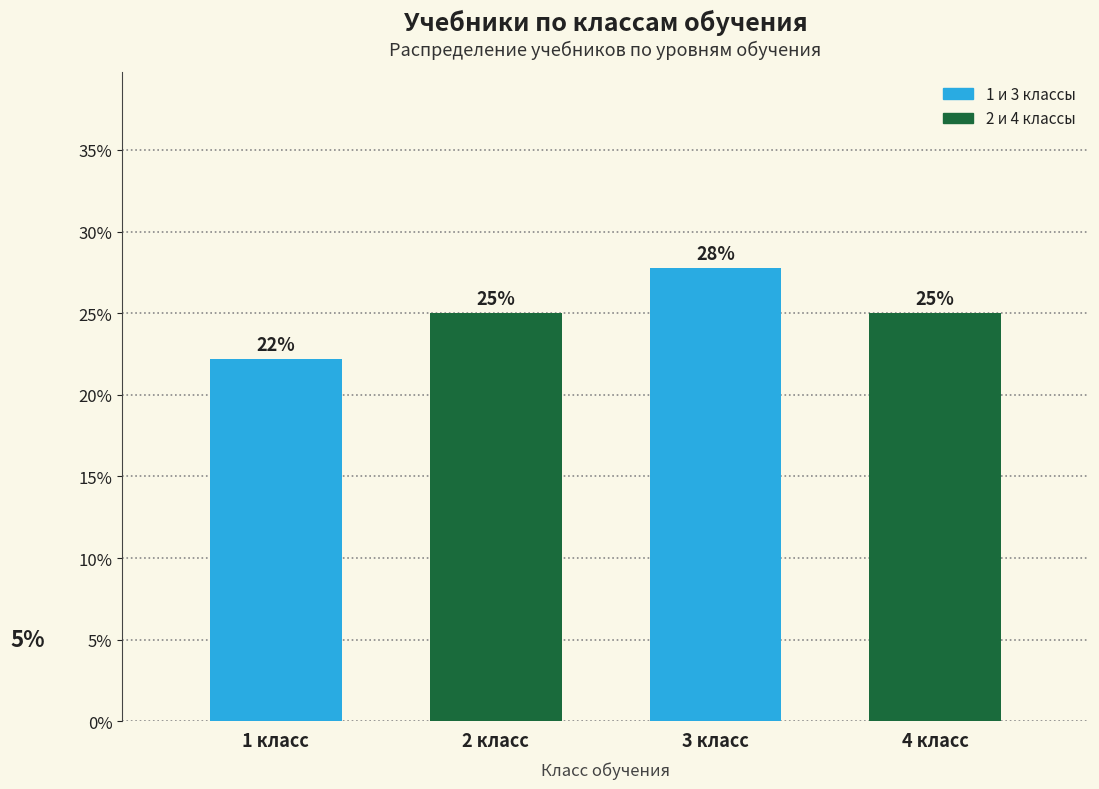

What is the ratio of the value at 3 класс to the value at 2 класс?

1.1